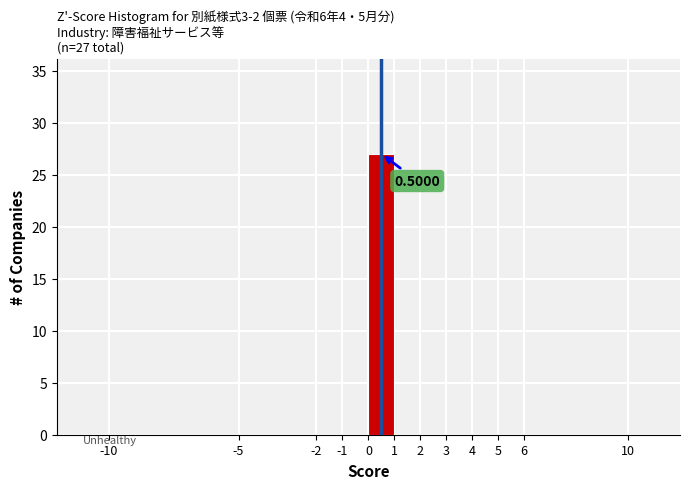

Over which range of the x-axis is the bar tallest?

0 to 1